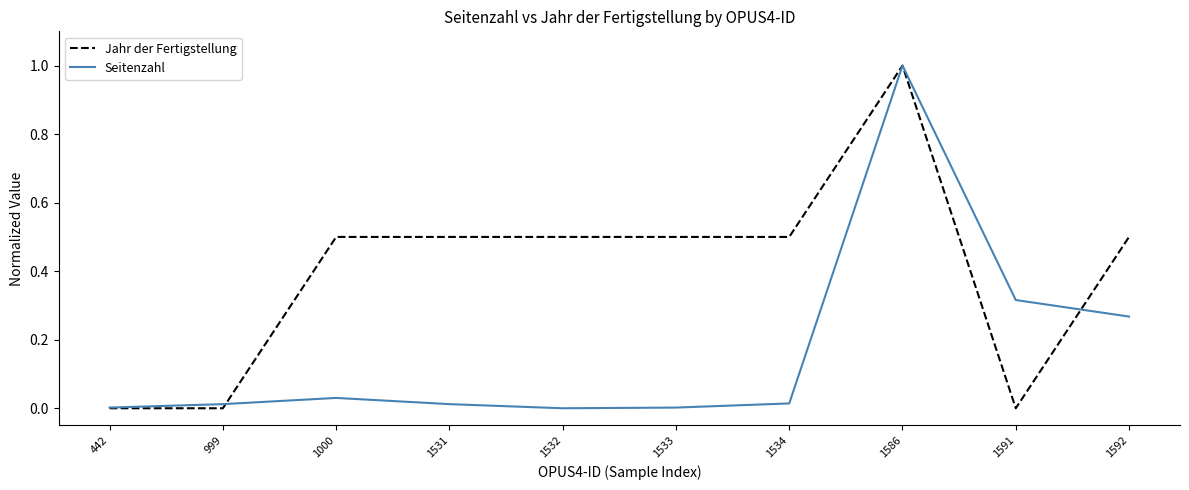

What is the spread (max minus min) of values at 1532?

0.5